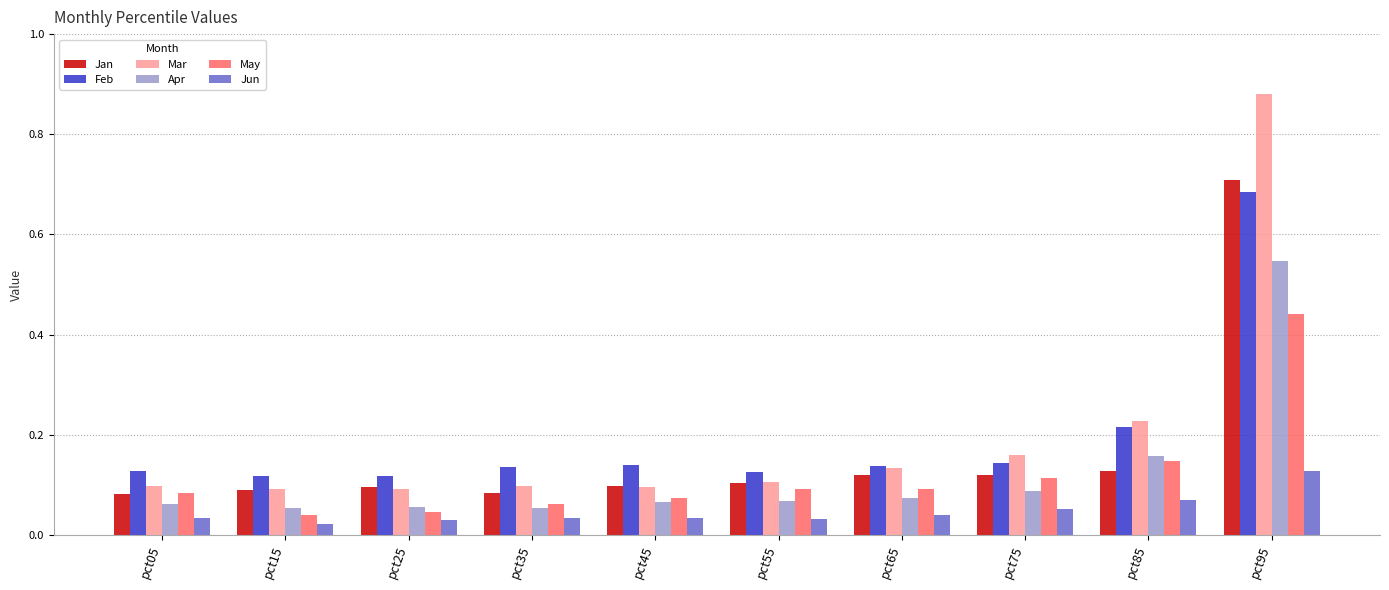

What is the difference between the maximum and minimum values in the Jan series?

0.6